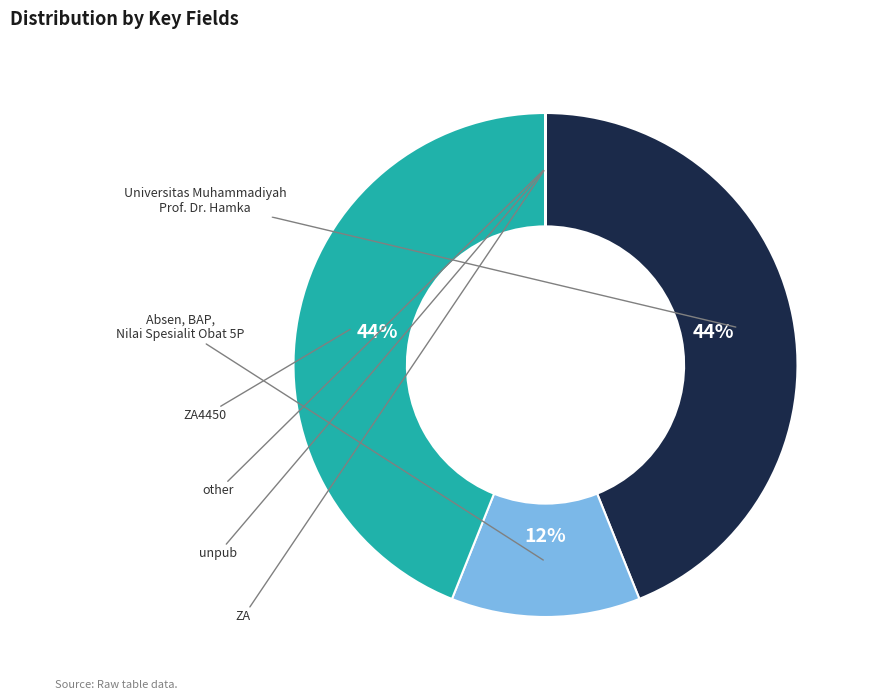

Is there a majority slice in this chart?

No